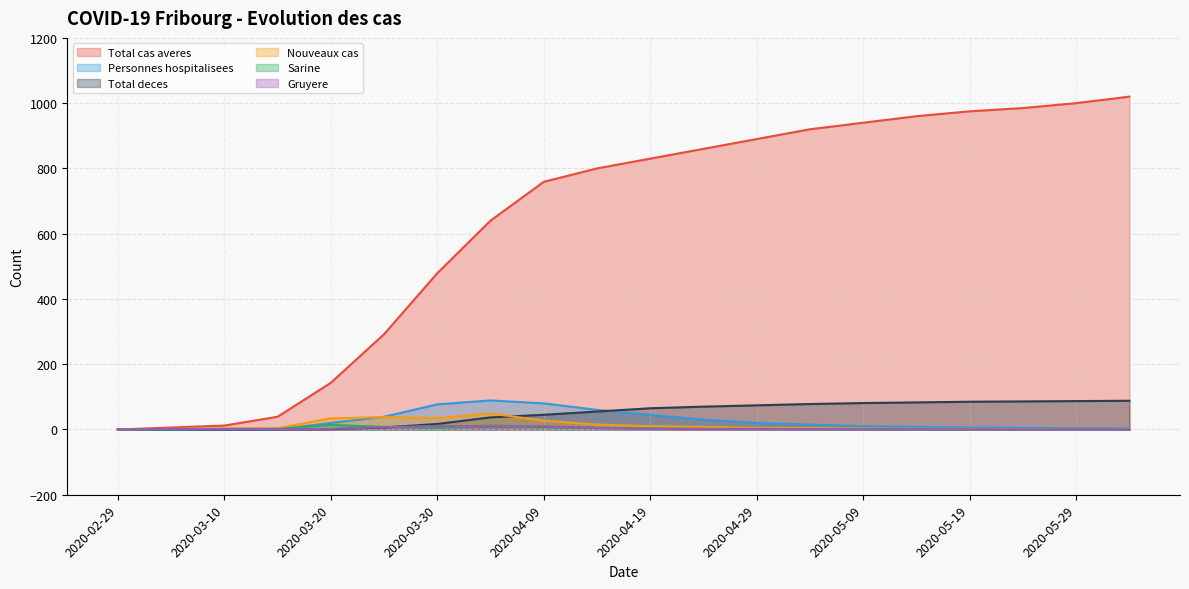

Reading left to right, what are all the values shown in this chart?

Total cas averes: 2020-02-29=0	2020-03-05=6	2020-03-10=12	2020-03-15=39	2020-03-20=143	2020-03-25=292	2020-03-30=479	2020-04-04=640	2020-04-09=759	2020-04-14=800	2020-04-19=830	2020-04-24=860	2020-04-29=890	2020-05-04=920	2020-05-09=940	2020-05-14=960	2020-05-19=975	2020-05-24=985	2020-05-29=1000	2020-06-03=1020
Personnes hospitalisees: 2020-02-29=0	2020-03-05=0	2020-03-10=0	2020-03-15=0	2020-03-20=20	2020-03-25=39	2020-03-30=77	2020-04-04=89	2020-04-09=80	2020-04-14=60	2020-04-19=45	2020-04-24=30	2020-04-29=20	2020-05-04=15	2020-05-09=10	2020-05-14=8	2020-05-19=6	2020-05-24=5	2020-05-29=4	2020-06-03=3
Total deces: 2020-02-29=0	2020-03-05=0	2020-03-10=0	2020-03-15=0	2020-03-20=1	2020-03-25=6	2020-03-30=17	2020-04-04=37	2020-04-09=45	2020-04-14=55	2020-04-19=65	2020-04-24=70	2020-04-29=74	2020-05-04=78	2020-05-09=81	2020-05-14=83	2020-05-19=85	2020-05-24=86	2020-05-29=87	2020-06-03=88
Nouveaux cas: 2020-02-29=0	2020-03-05=2	2020-03-10=3	2020-03-15=4	2020-03-20=34	2020-03-25=38	2020-03-30=35	2020-04-04=49	2020-04-09=27	2020-04-14=15	2020-04-19=10	2020-04-24=8	2020-04-29=5	2020-05-04=4	2020-05-09=3	2020-05-14=2	2020-05-19=2	2020-05-24=1	2020-05-29=2	2020-06-03=1
Sarine: 2020-02-29=0	2020-03-05=0	2020-03-10=2	2020-03-15=2	2020-03-20=14	2020-03-25=8	2020-03-30=6	2020-04-04=12	2020-04-09=8	2020-04-14=5	2020-04-19=3	2020-04-24=2	2020-04-29=2	2020-05-04=1	2020-05-09=1	2020-05-14=1	2020-05-19=0	2020-05-24=0	2020-05-29=1	2020-06-03=0
Gruyere: 2020-02-29=0	2020-03-05=2	2020-03-10=1	2020-03-15=0	2020-03-20=2	2020-03-25=7	2020-03-30=11	2020-04-04=9	2020-04-09=10	2020-04-14=4	2020-04-19=2	2020-04-24=1	2020-04-29=1	2020-05-04=1	2020-05-09=0	2020-05-14=0	2020-05-19=0	2020-05-24=0	2020-05-29=0	2020-06-03=0